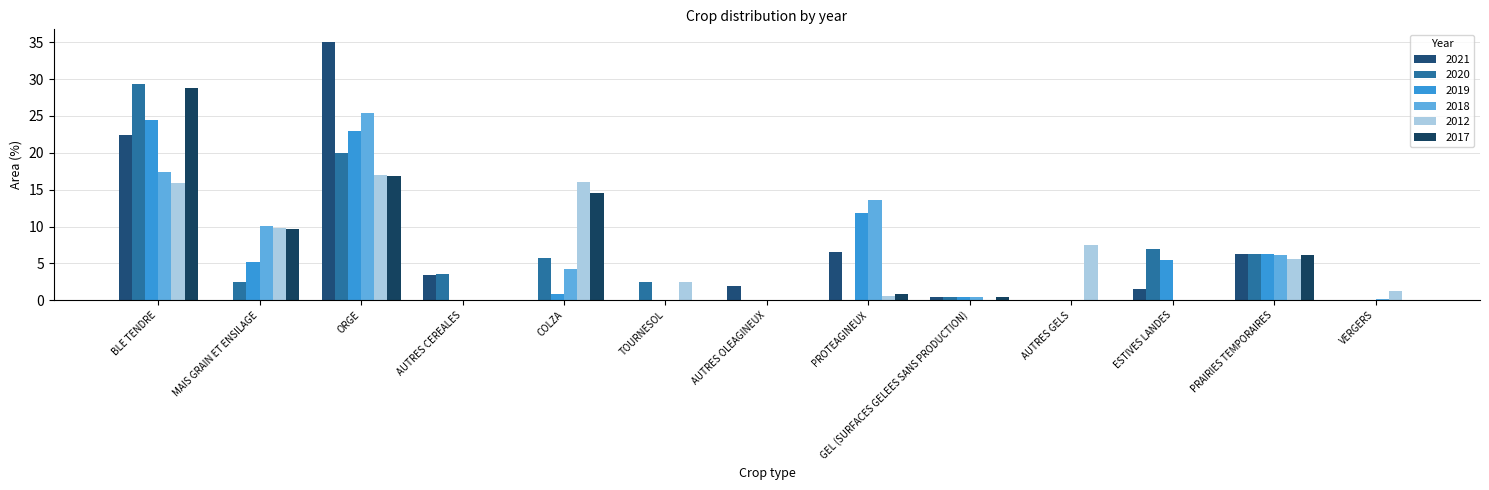

Are the bars grouped side by side (vs. stacked)?

Yes